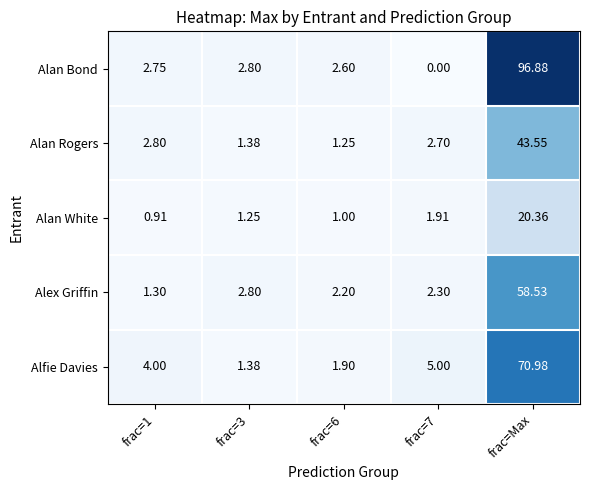

What is the difference between the highest and lowest values at frac=6?

1.6